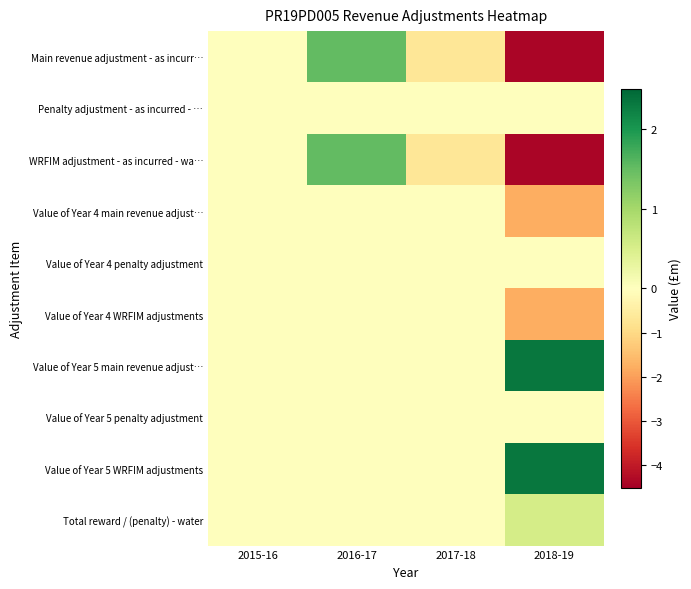

At which category is the sum across all series the highest?

2016-17